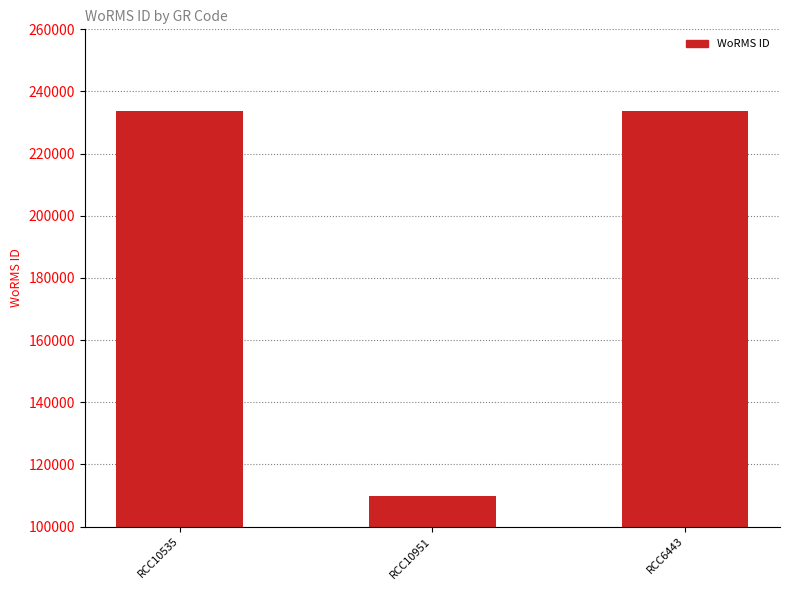

Count the number of categories in the chart.

3